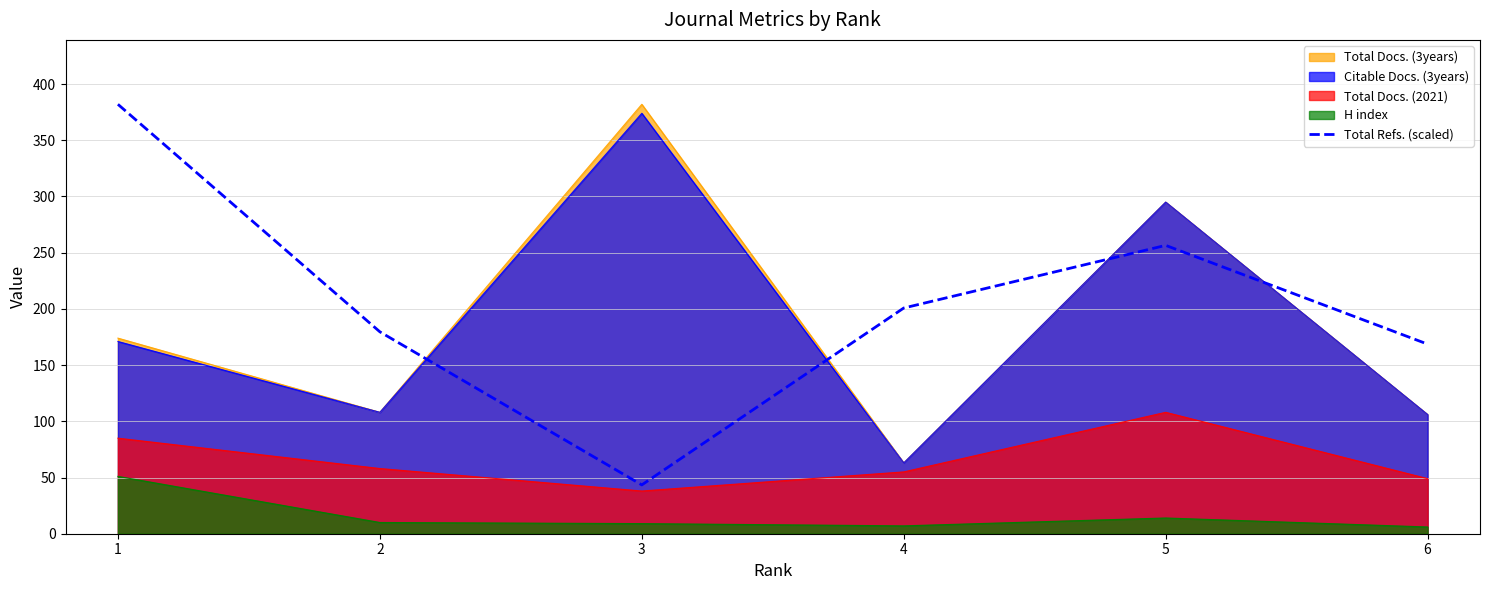

What is the highest value of the Total Docs. (2021) series?

108.0